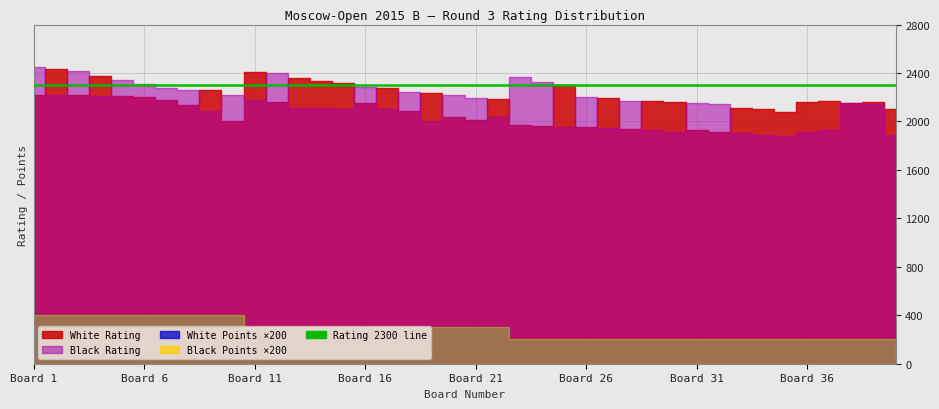

True or false: Black Points and White Rating intersect in this chart.

False